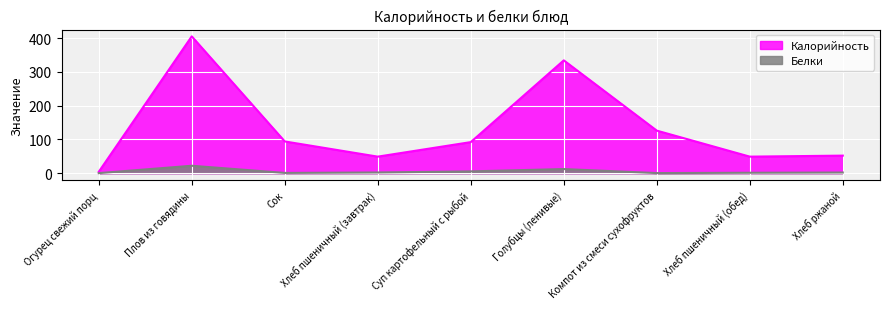

How many interior local valleys does the Калорийность series have?

2